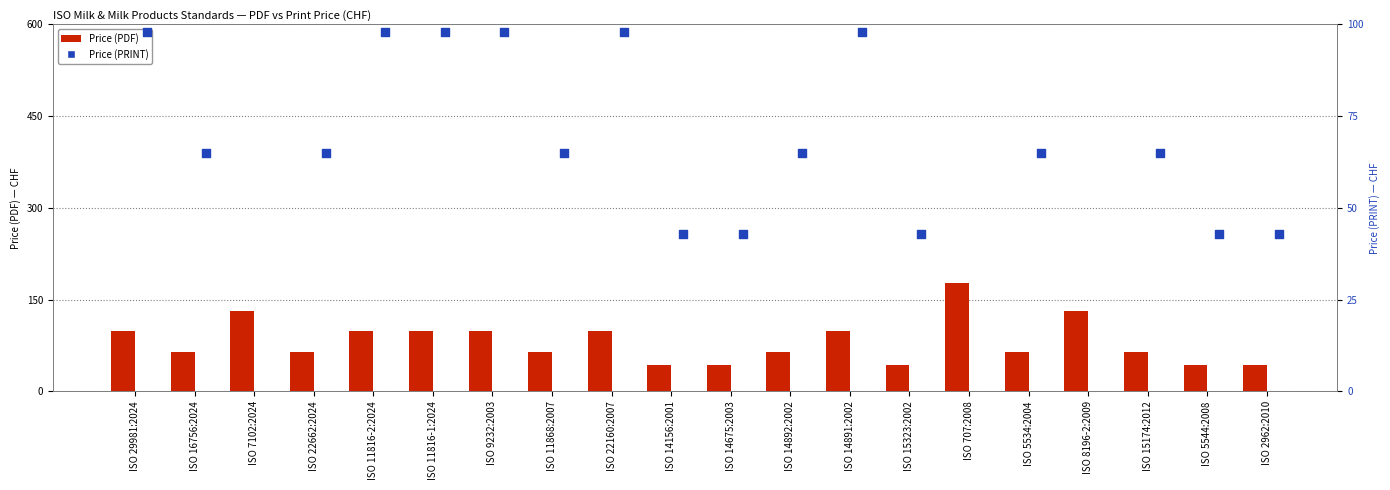

Which series contains the lowest Y value?

Price (PDF)